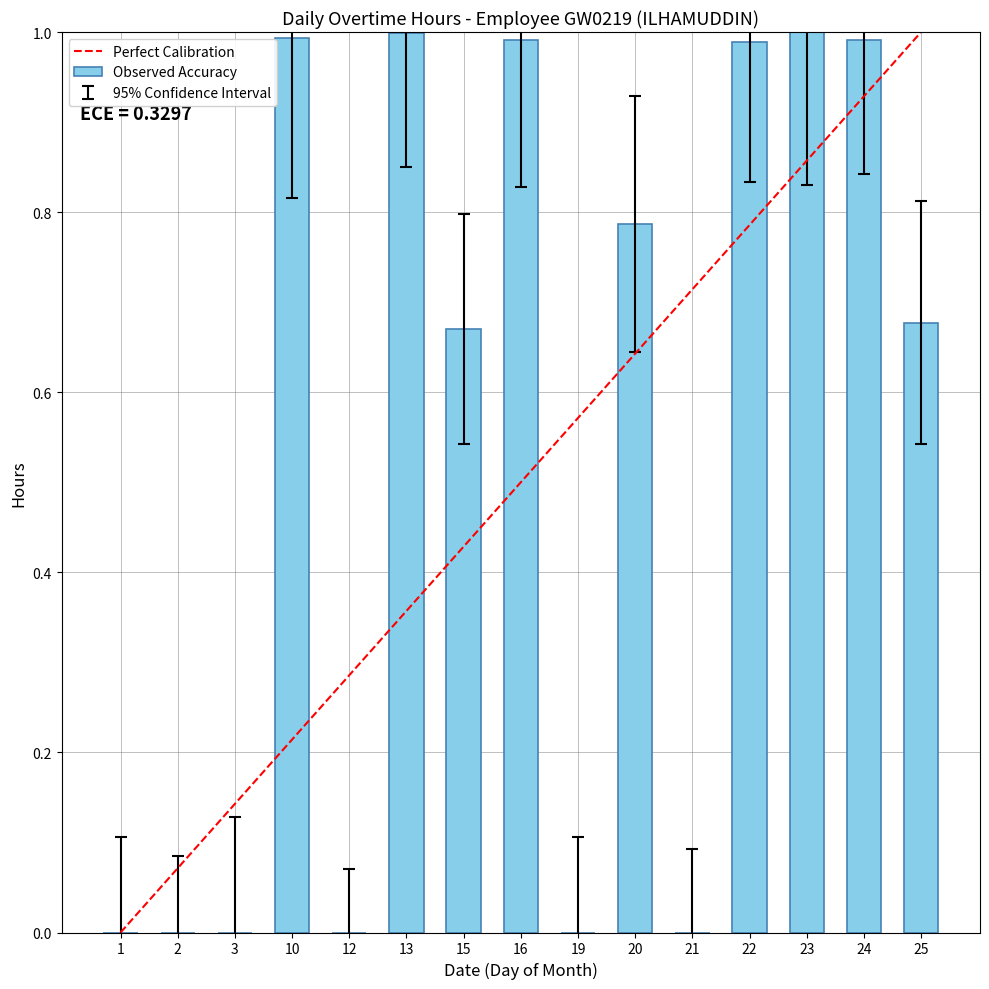

Between 24 and 1, which is larger?

24